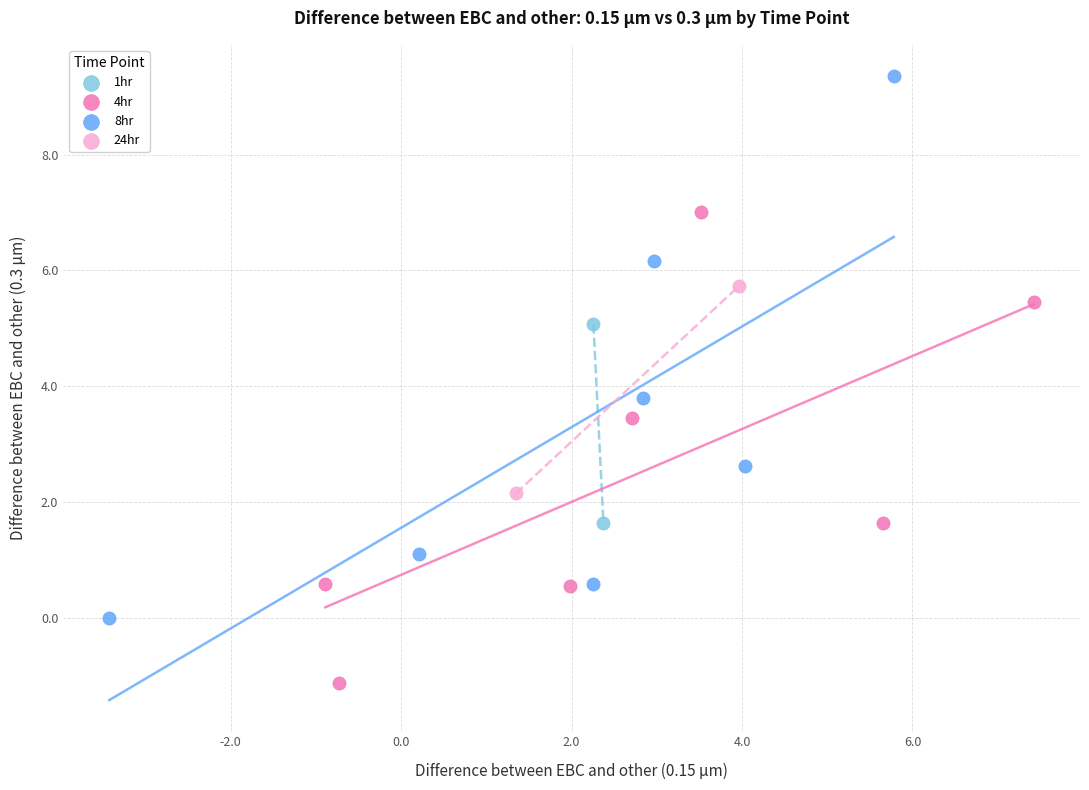

Which series has the widest spread of Y values?

8hr